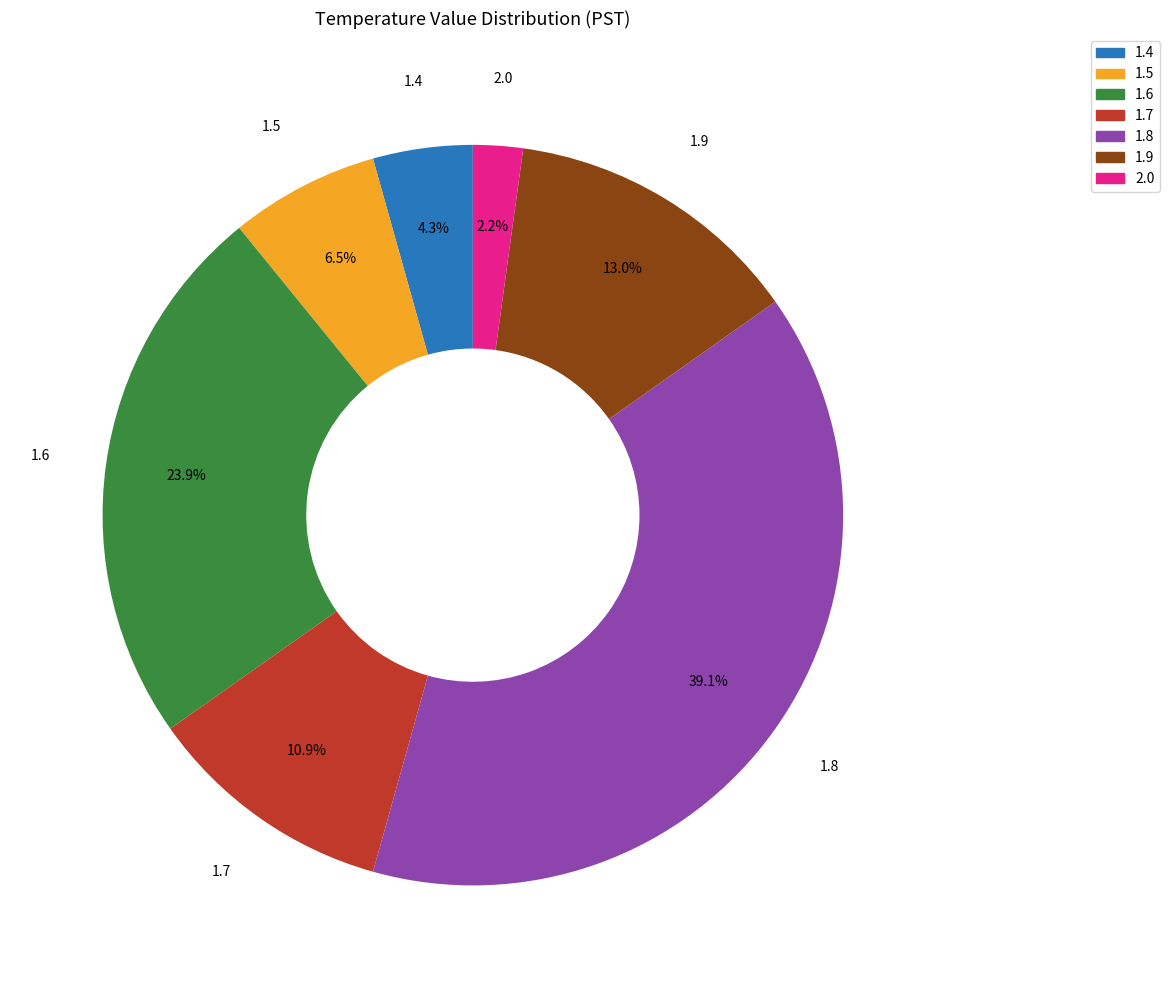

Is the sum of 1.5 and 2.0 greater than half?

No